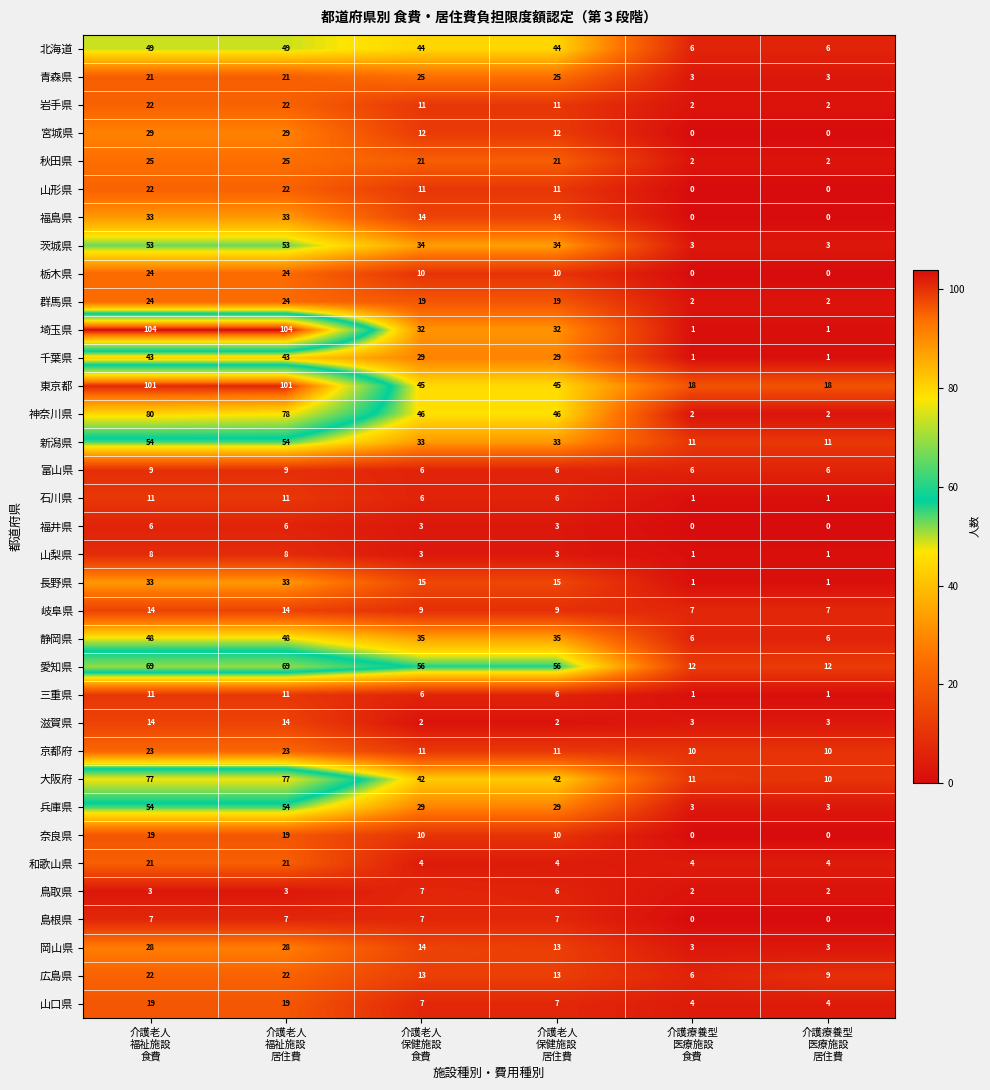

Which series has the largest total across all categories?

東京都